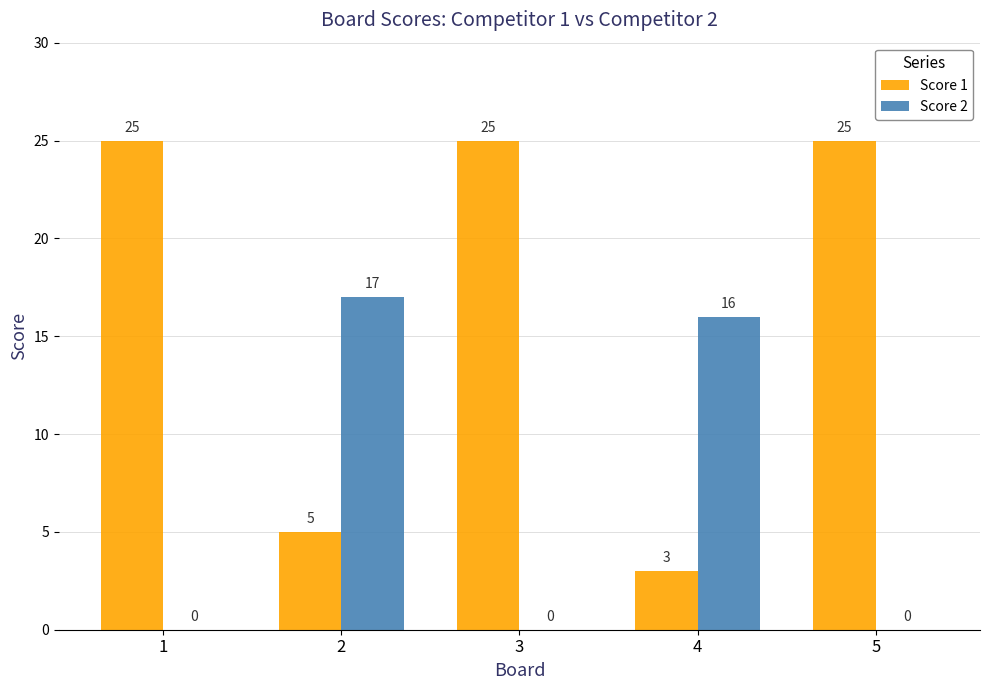

Reading left to right, transcribe all the data shown in this chart.

Score 1: 25	5	25	3	25
Score 2: 0	17	0	16	0